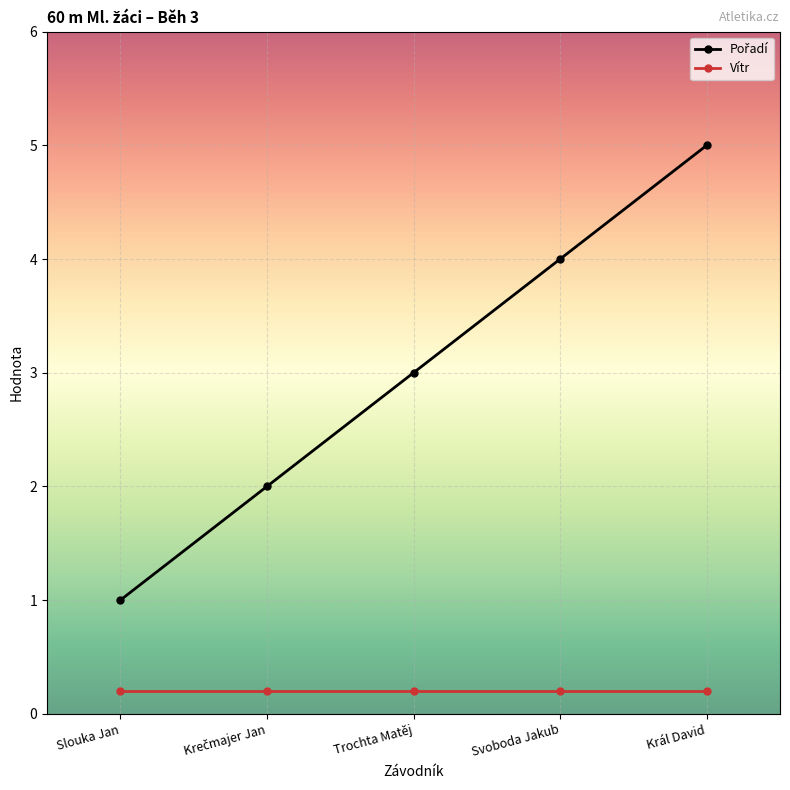

What is the sum of all Vítr values?

1.0